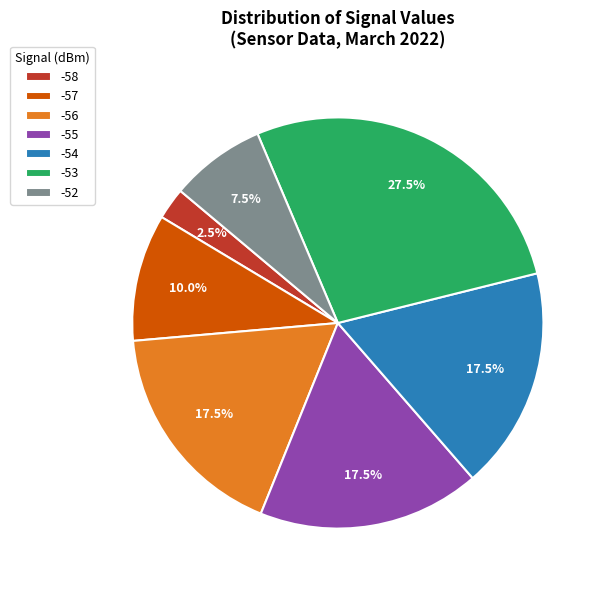

What is the total percentage of -55 and -58?

20.0%